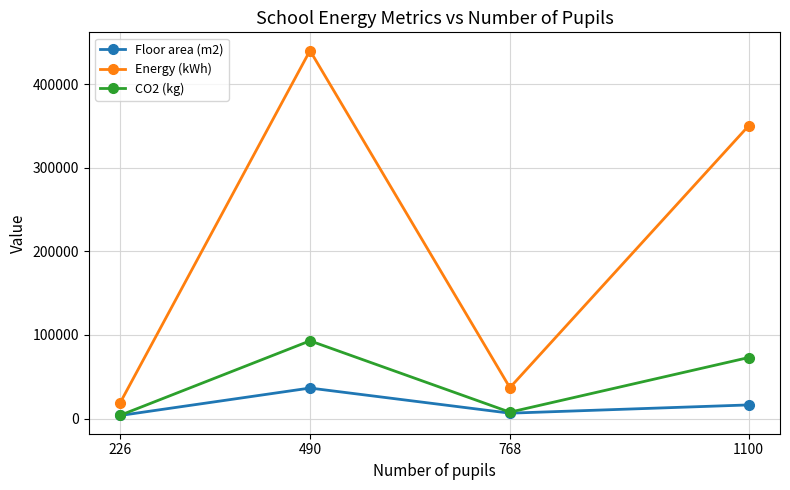

At which category is the sum across all series the highest?

490